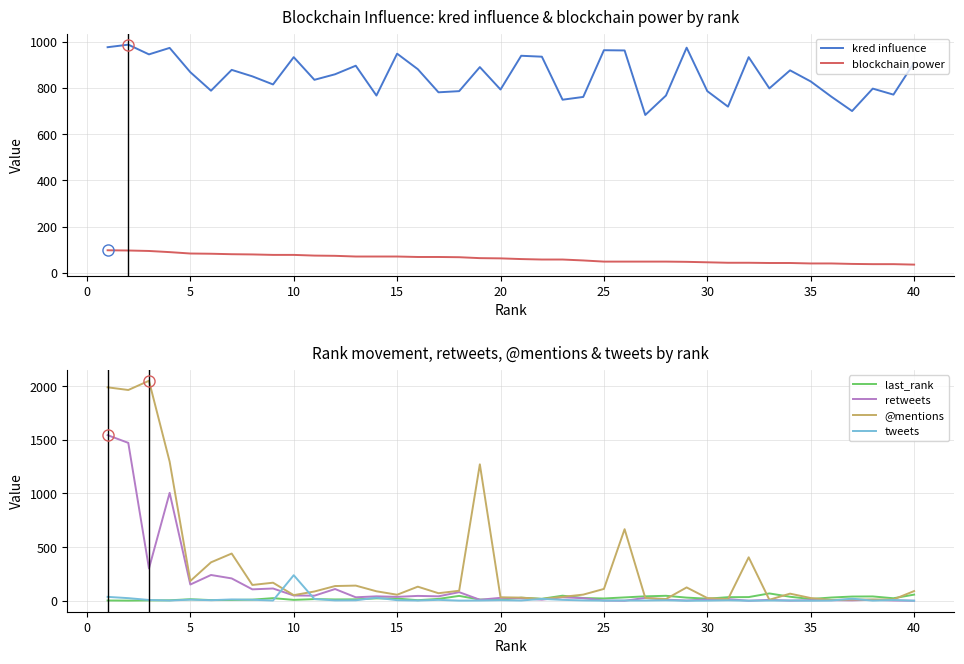

True or false: last_rank and retweets cross at least once.

True